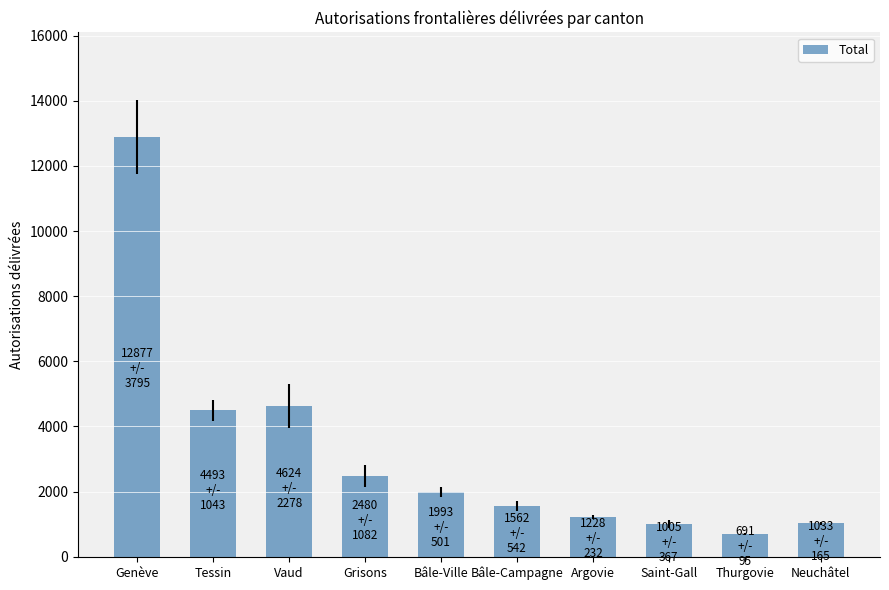

True or false: the data shows 1993 at Bâle-Ville.

True